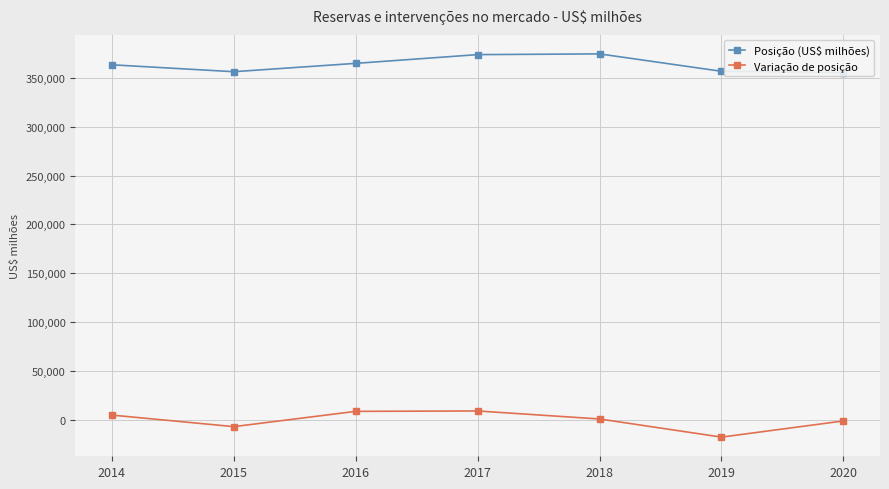

What is the value of the Posição (US$ milhões) point at the 6th from the left?

356884.1